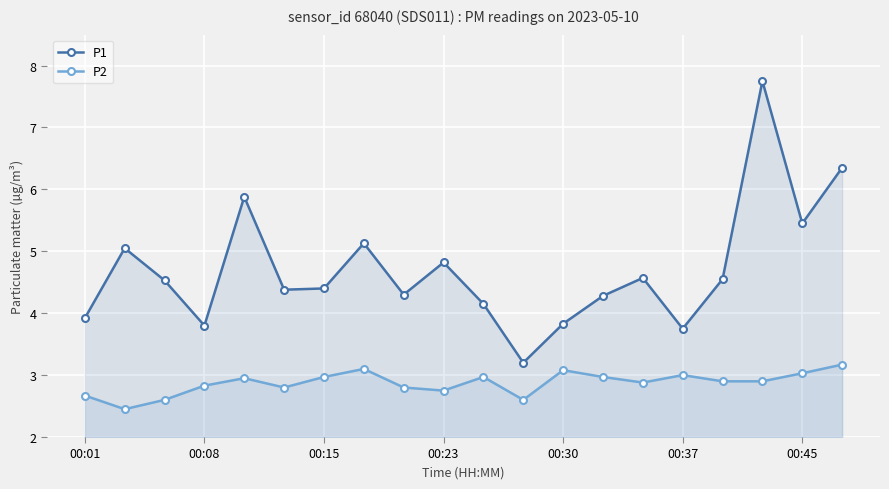

What position from the left is 8?

9